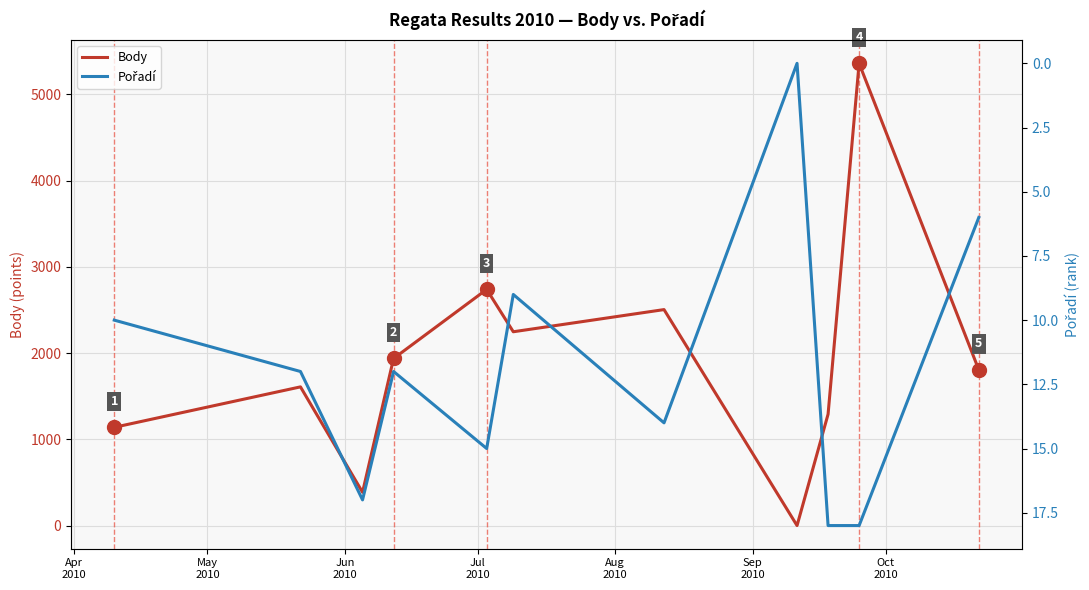

List the series in order of their peak value, lowest first.

Pořadí, Body